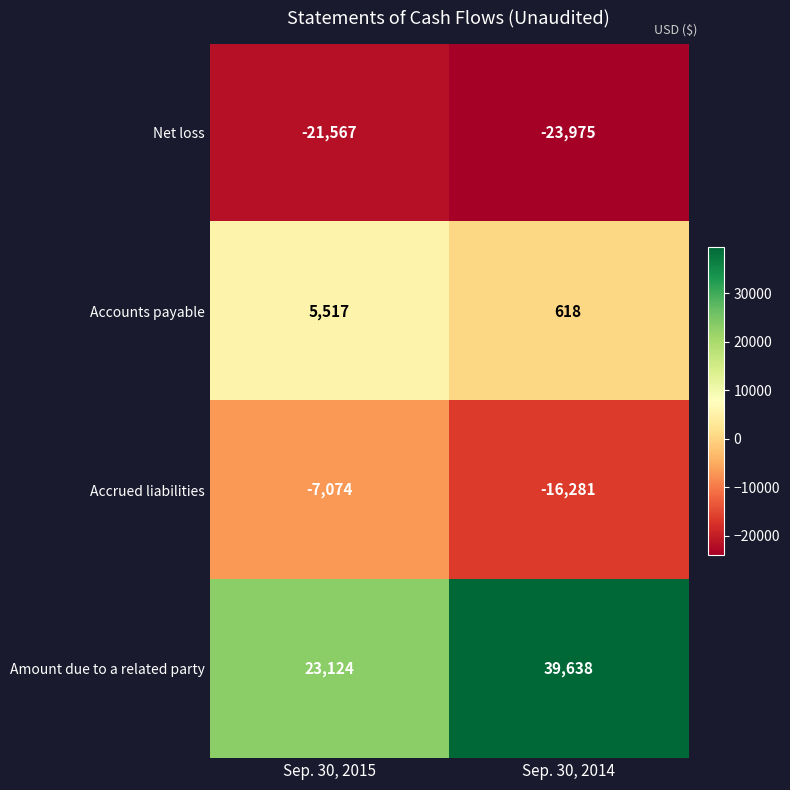

What is the maximum value for Net loss?

-21567